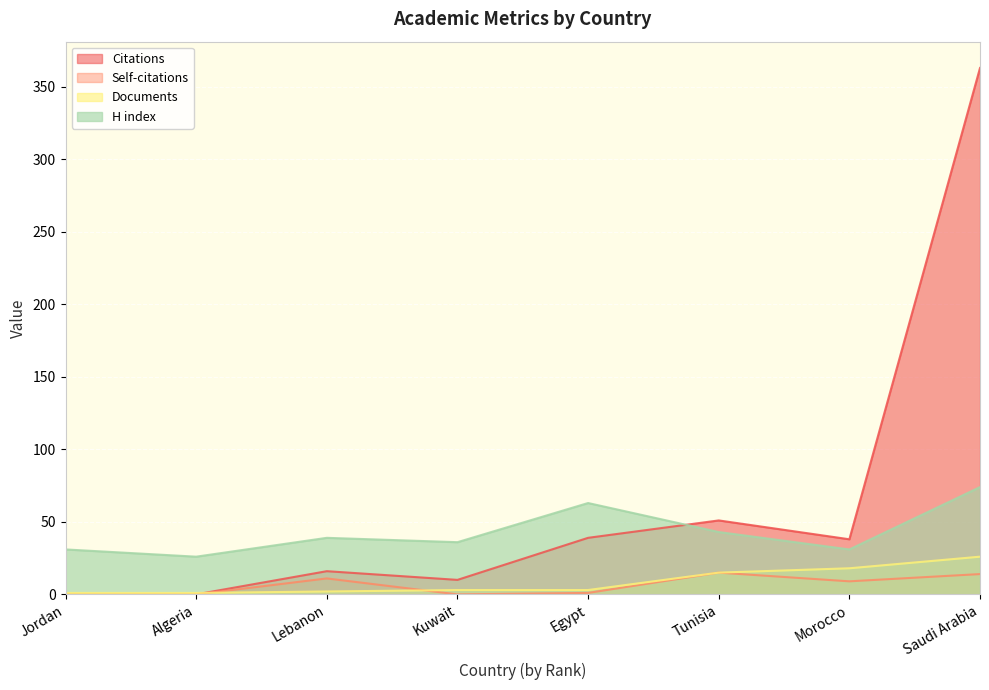

At which label is Documents closest to 13?

Tunisia